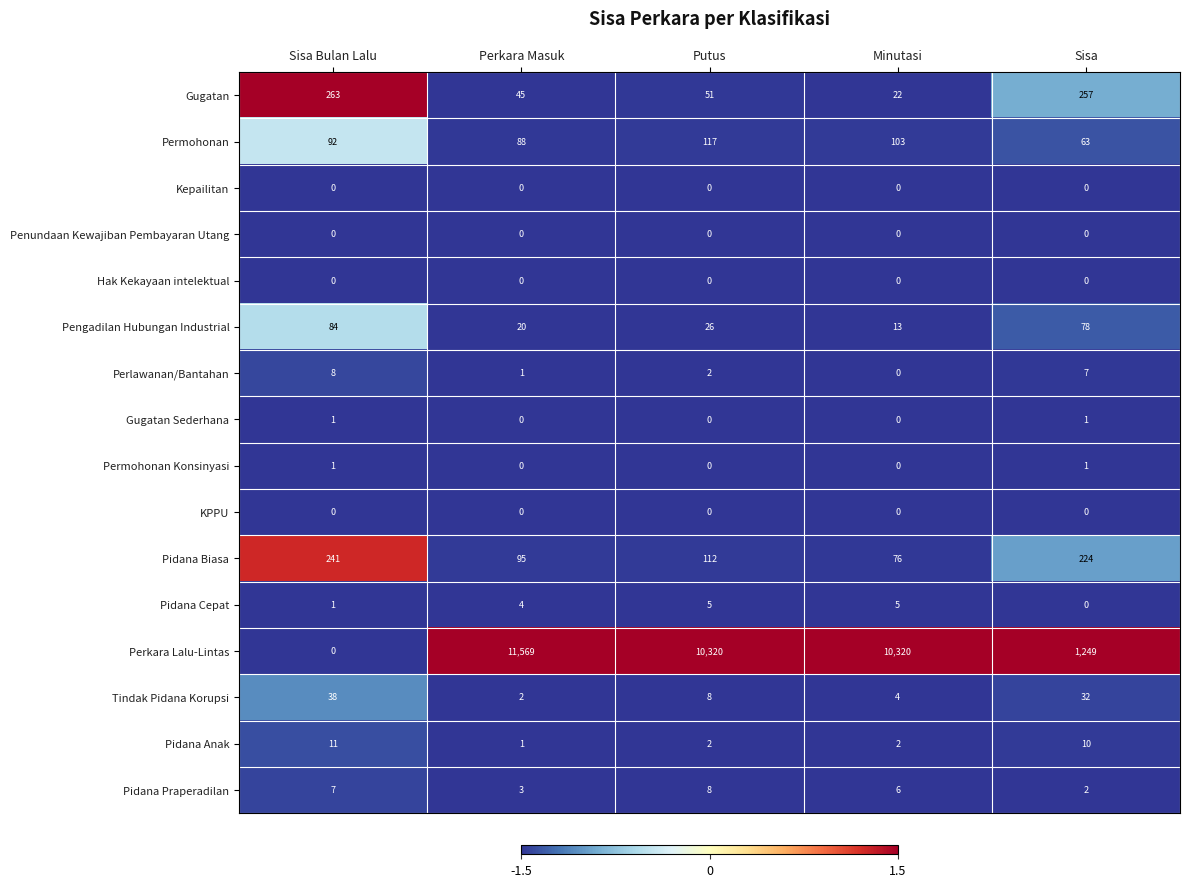

What is the total value across all series at Sisa?

1924